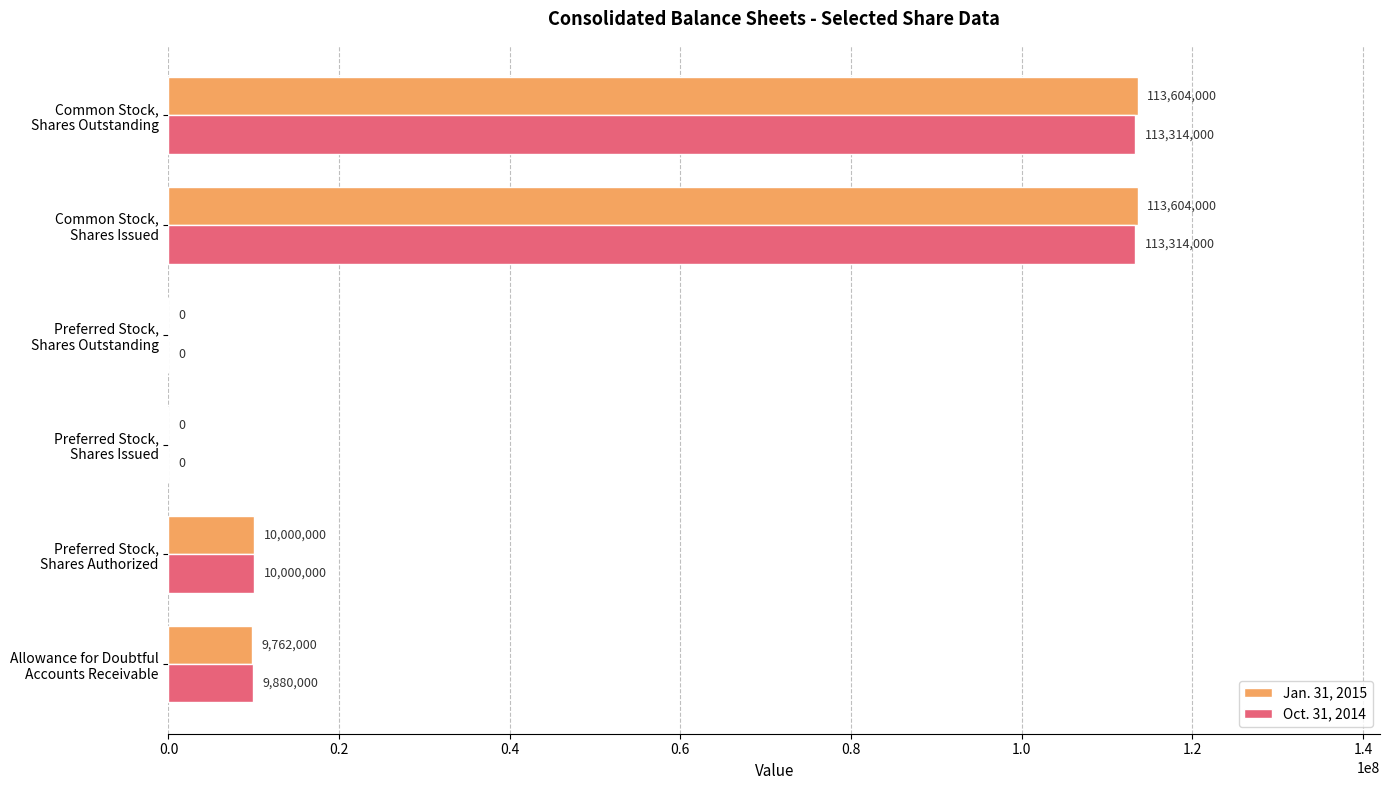

What is the highest value of the Jan. 31, 2015 series?

113604000